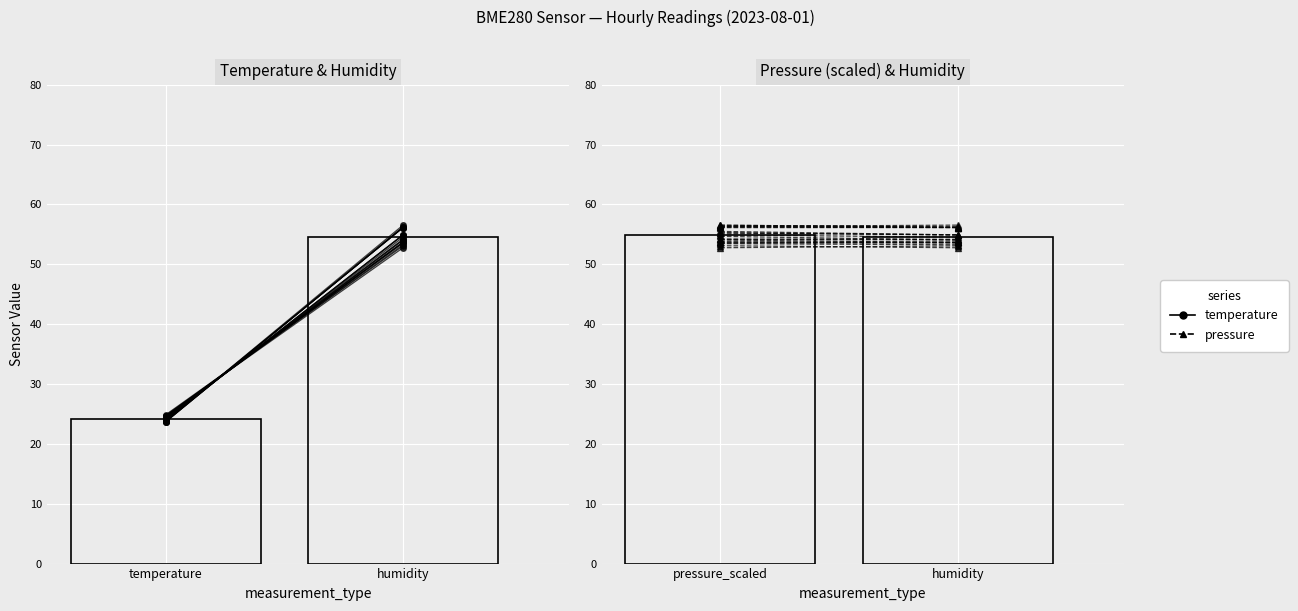

What is the sum of the temperature & humidity values at humidity and temperature?

78.1